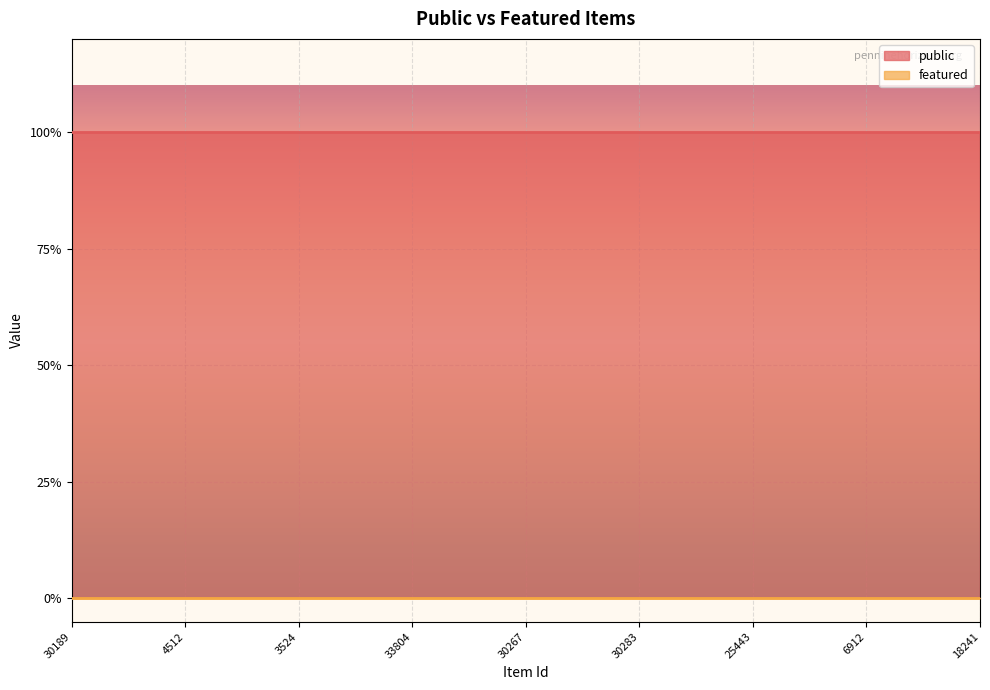

How many categories are shown in the chart?

25